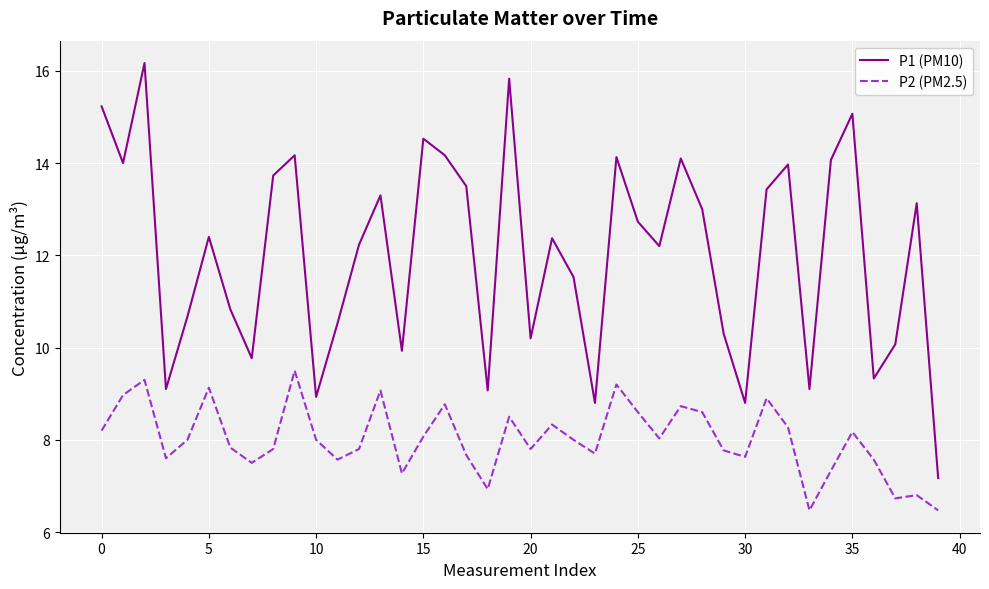

True or false: P1 (PM10) and P2 (PM2.5) intersect in this chart.

False